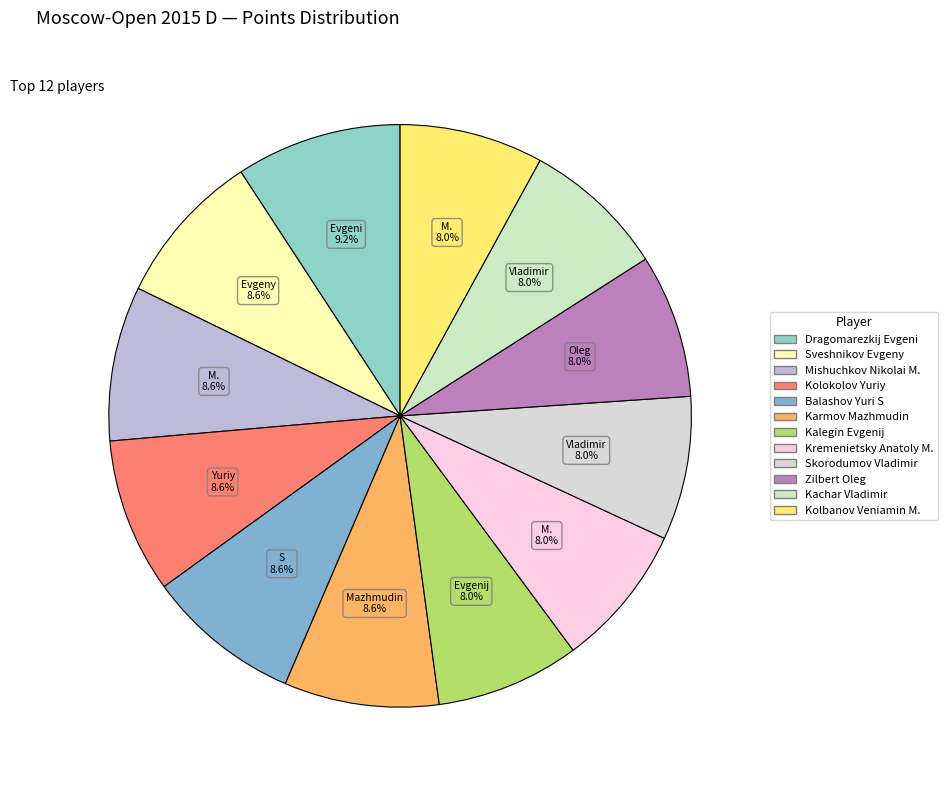

What is the change in value from Sveshnikov Evgeny to Kolbanov Veniamin M.?

-0.5